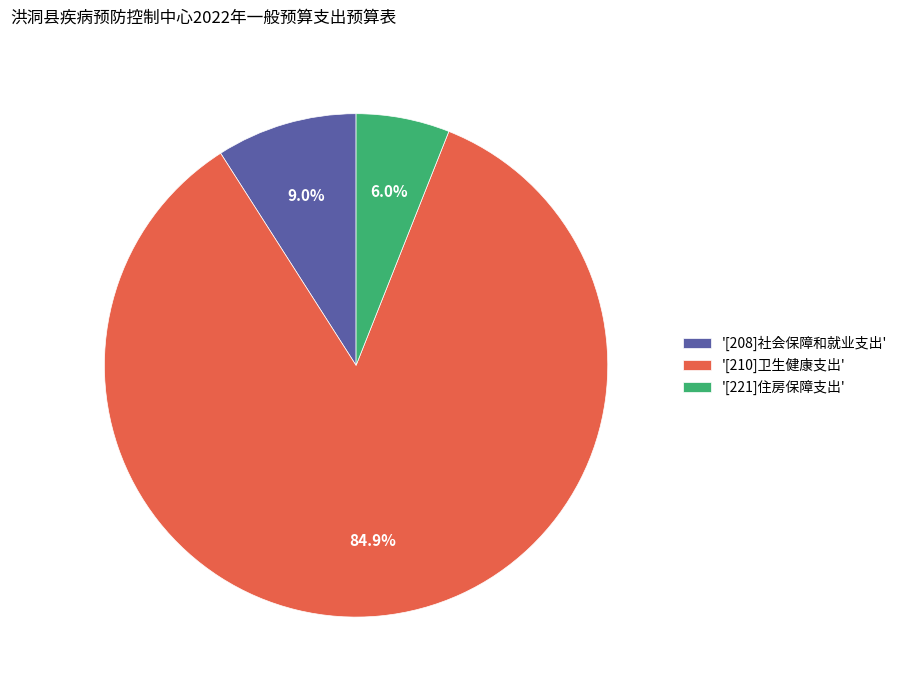

To the nearest percent, what is the difference between the largest and smallest slice percentages?

79%